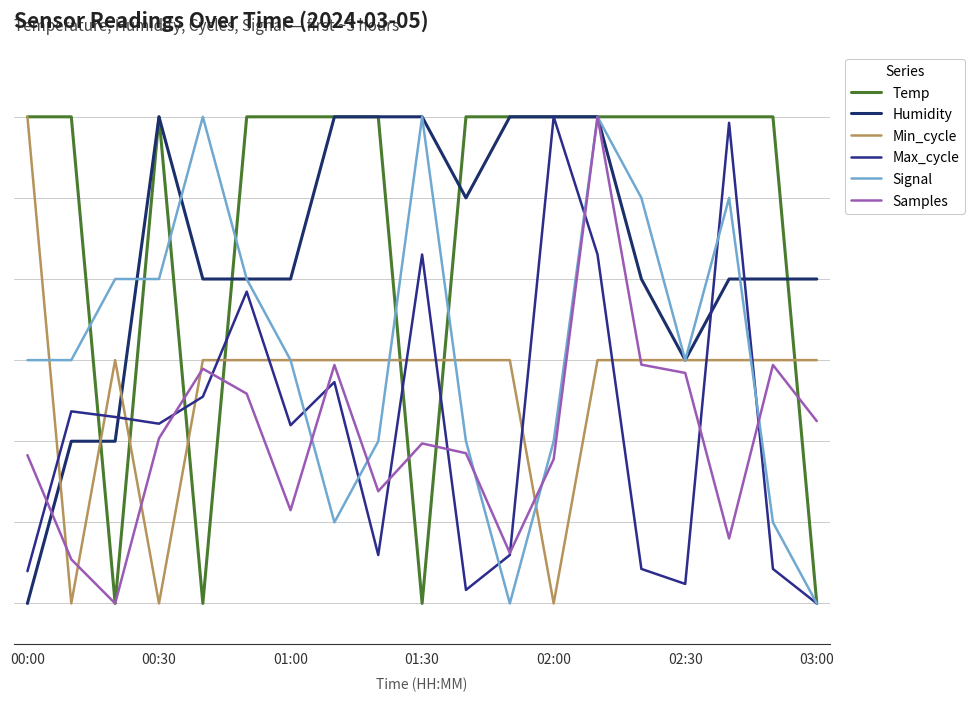

True or false: Min_cycle and Temp intersect in this chart.

True